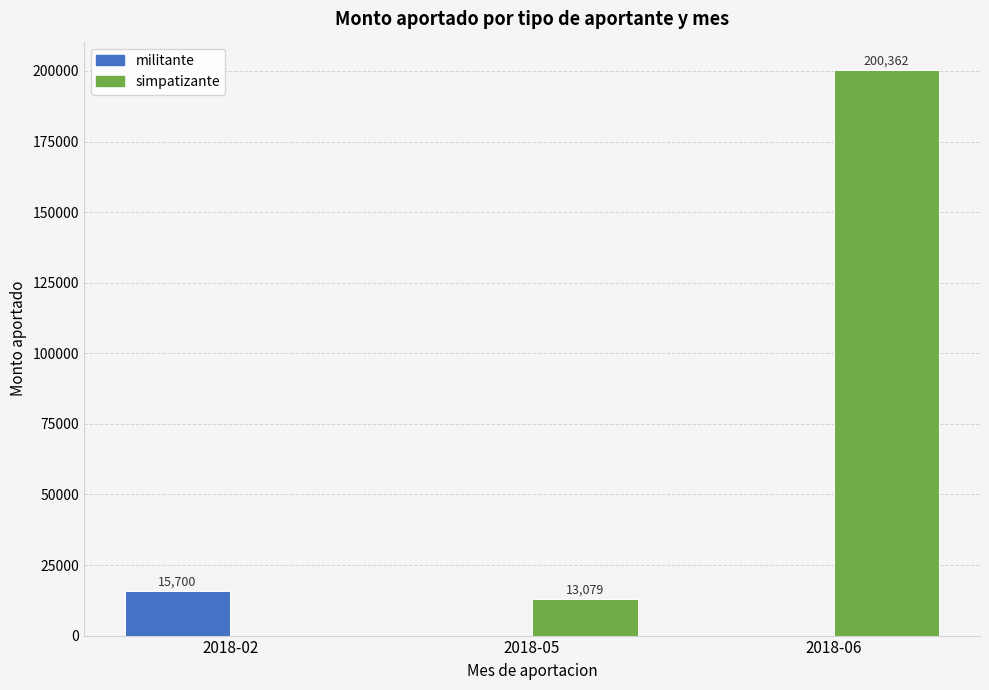

What value does the simpatizante series have at 2018-06?

200361.8